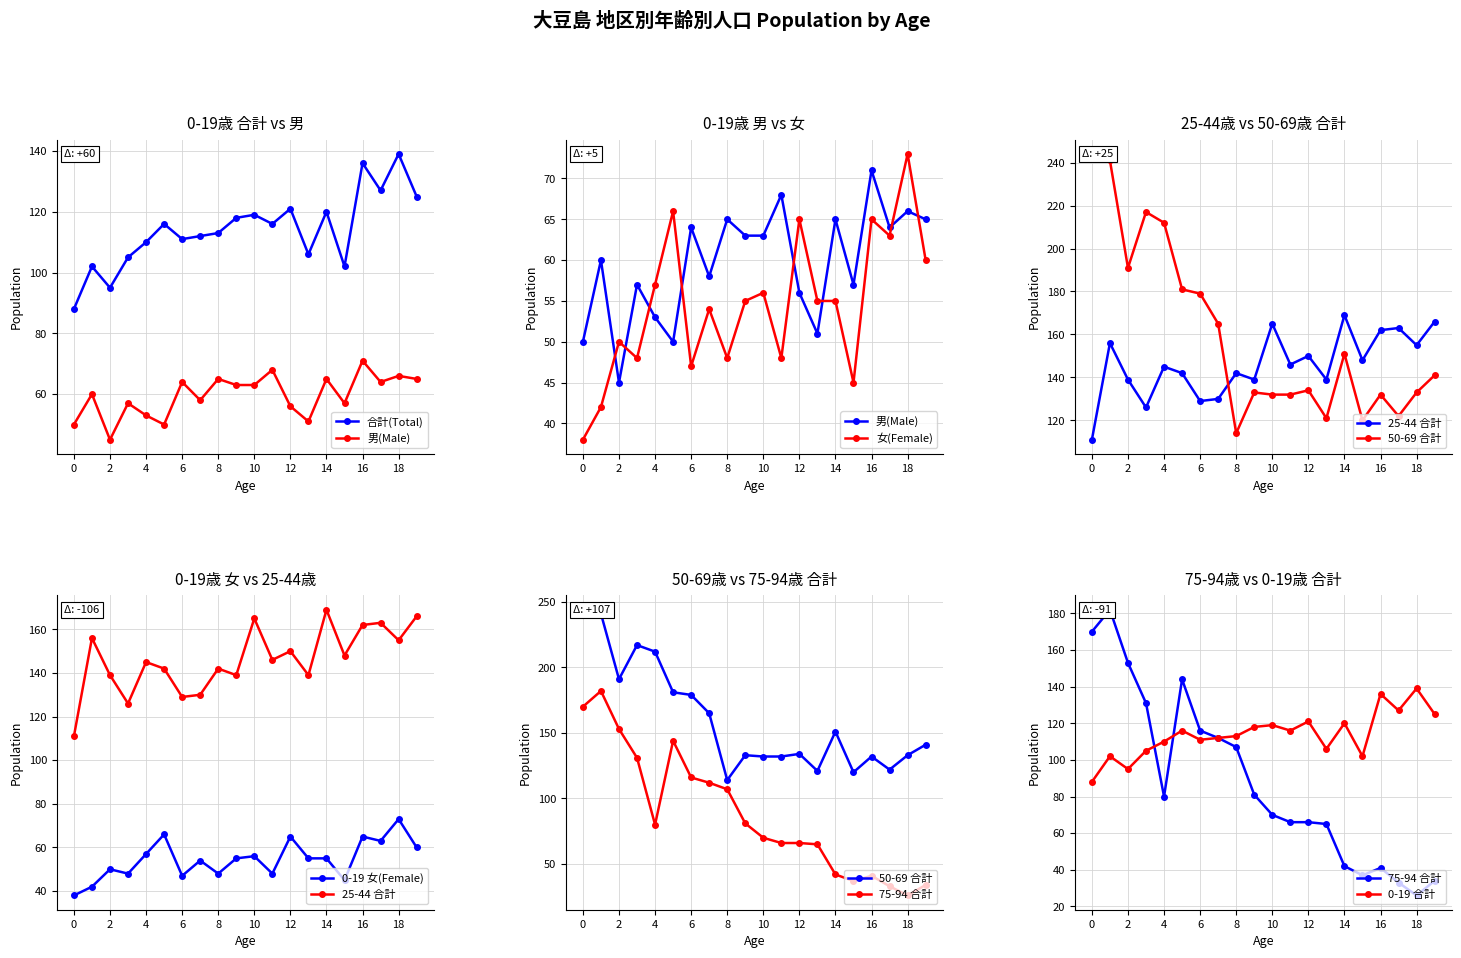

Where does the 合計 (Total) series first go above 116?

9